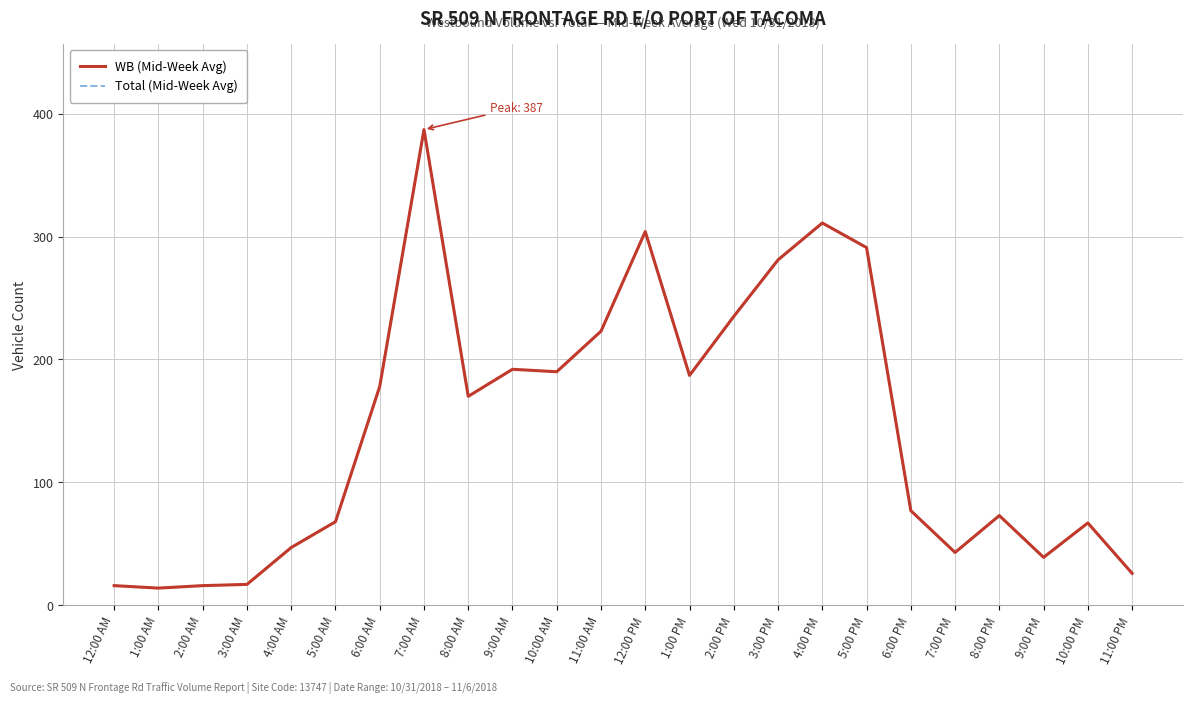

Reading left to right, list all the values displayed in this chart.

WB (Mid-Week Avg): 16	14	16	17	47	68	178	387	170	192	190	223	304	187	235	281	311	291	77	43	73	39	67	26
Total (Mid-Week Avg): 16	14	16	17	47	68	178	387	170	192	190	223	304	187	235	281	311	291	77	43	73	39	67	26